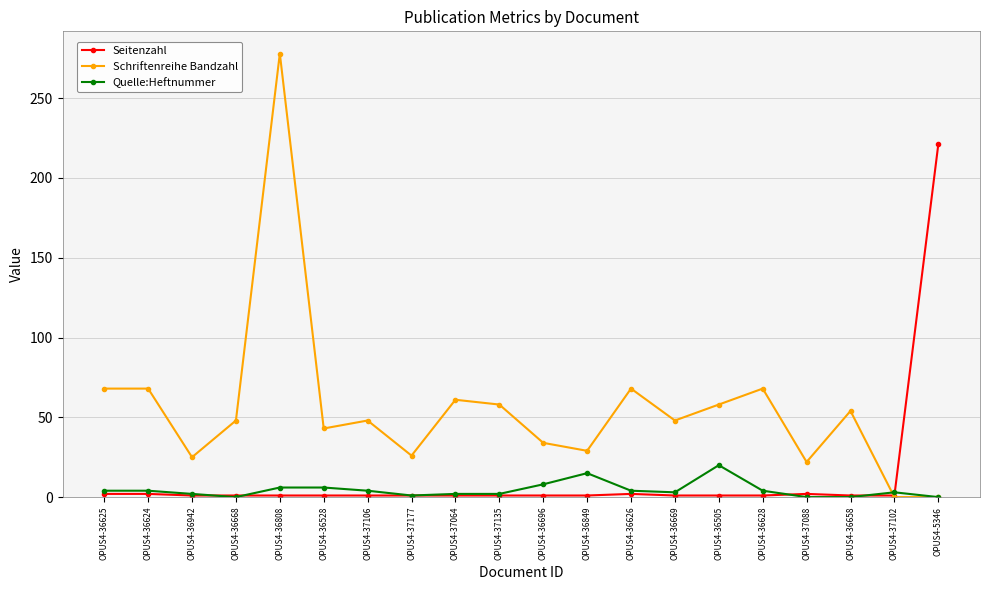

What are all the series names shown in the legend?

Seitenzahl, Schriftenreihe Bandzahl, Quelle:Heftnummer